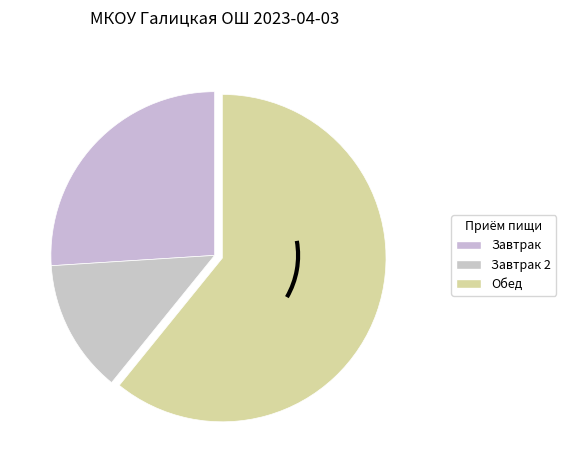

How many segments does this pie chart have?

3